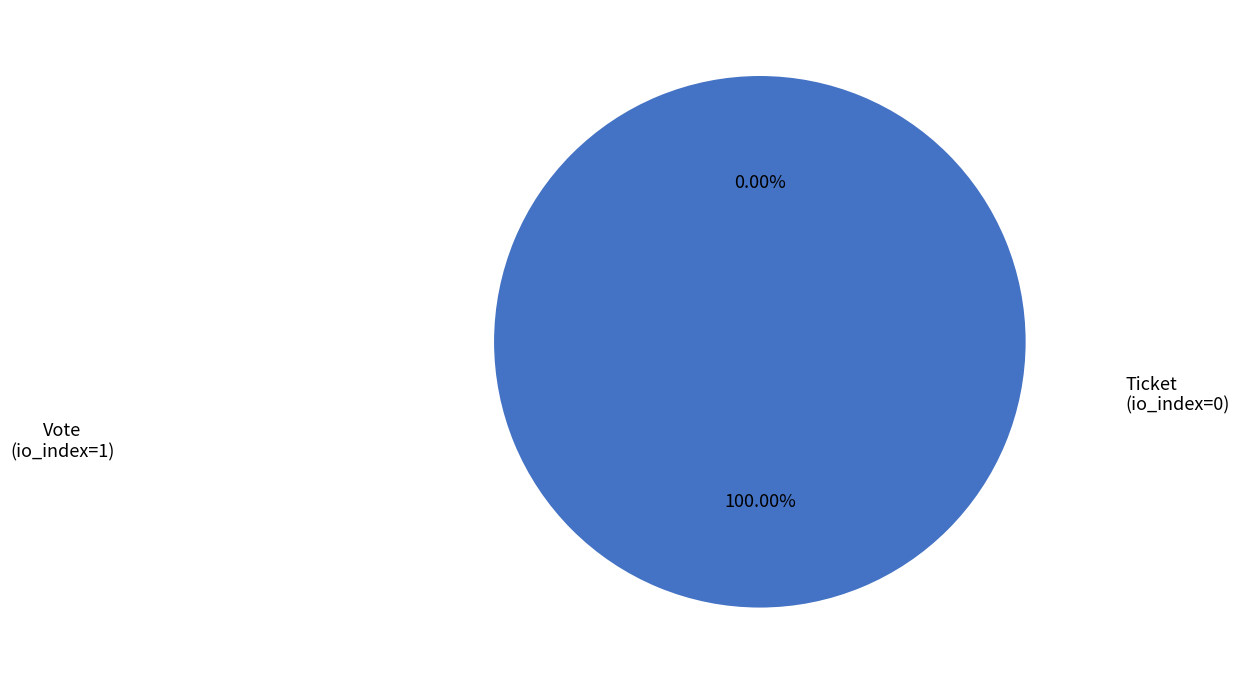

How many segments does this pie chart have?

2